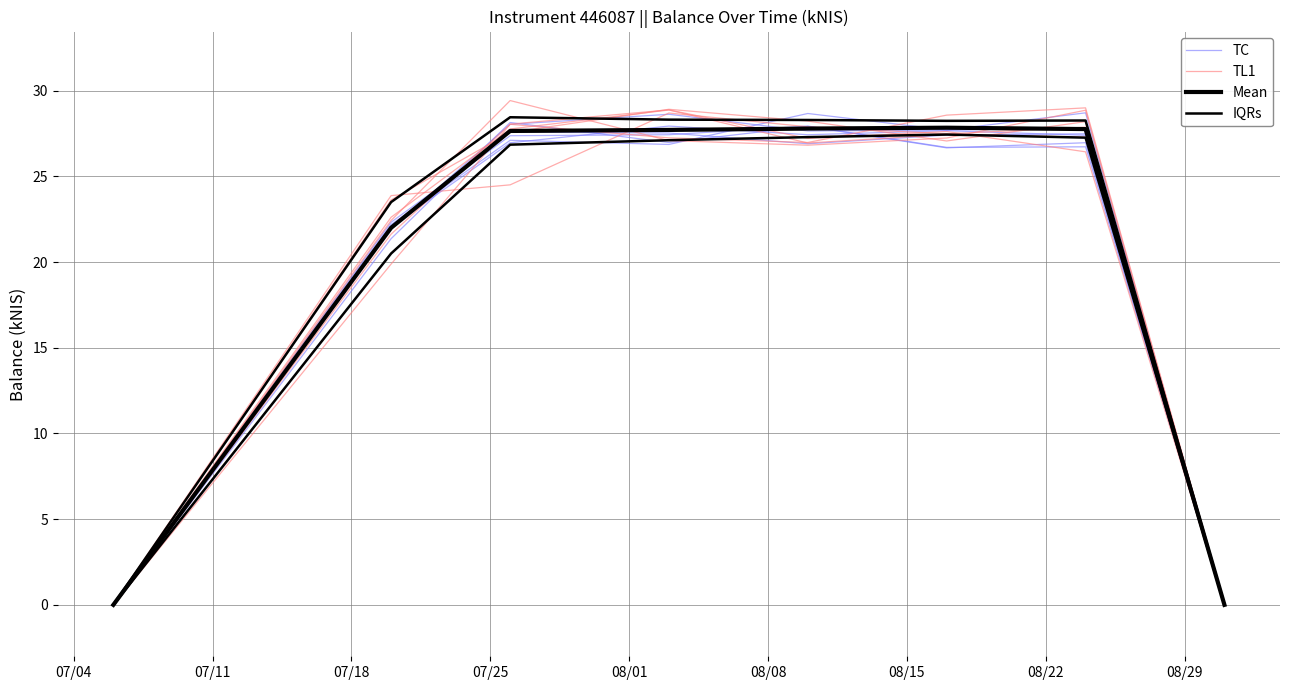

Rank the series by their average value, from lowest to highest.

TL1, Mean, TC, IQRs